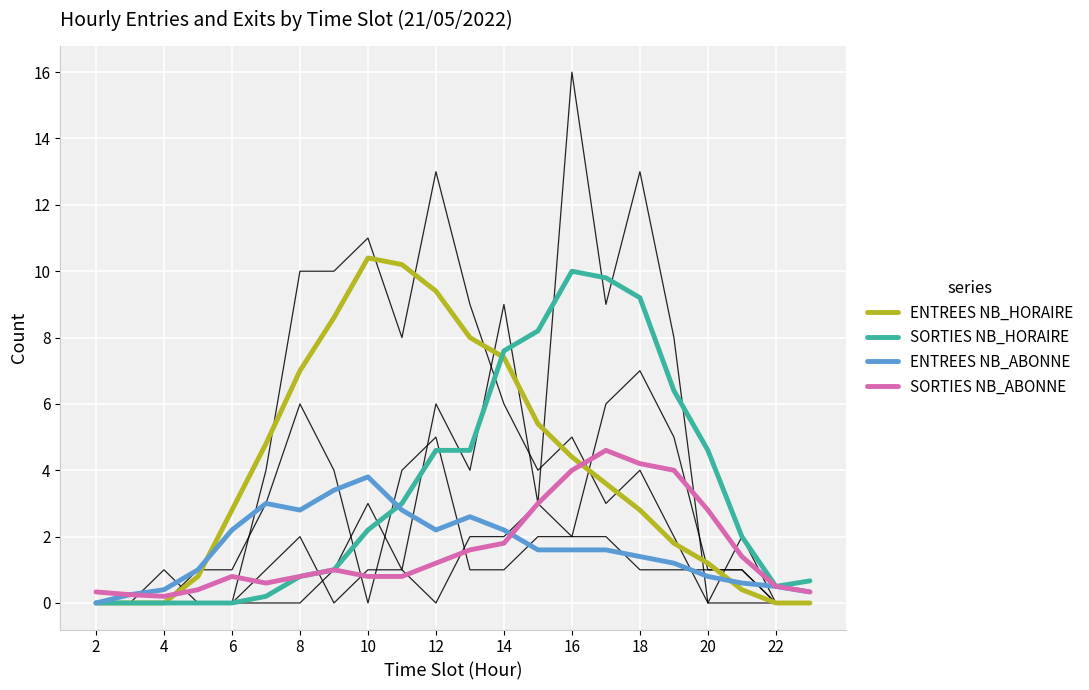

The SORTIES NB_ABONNE series shows 1.2 at 16. True or false?

False